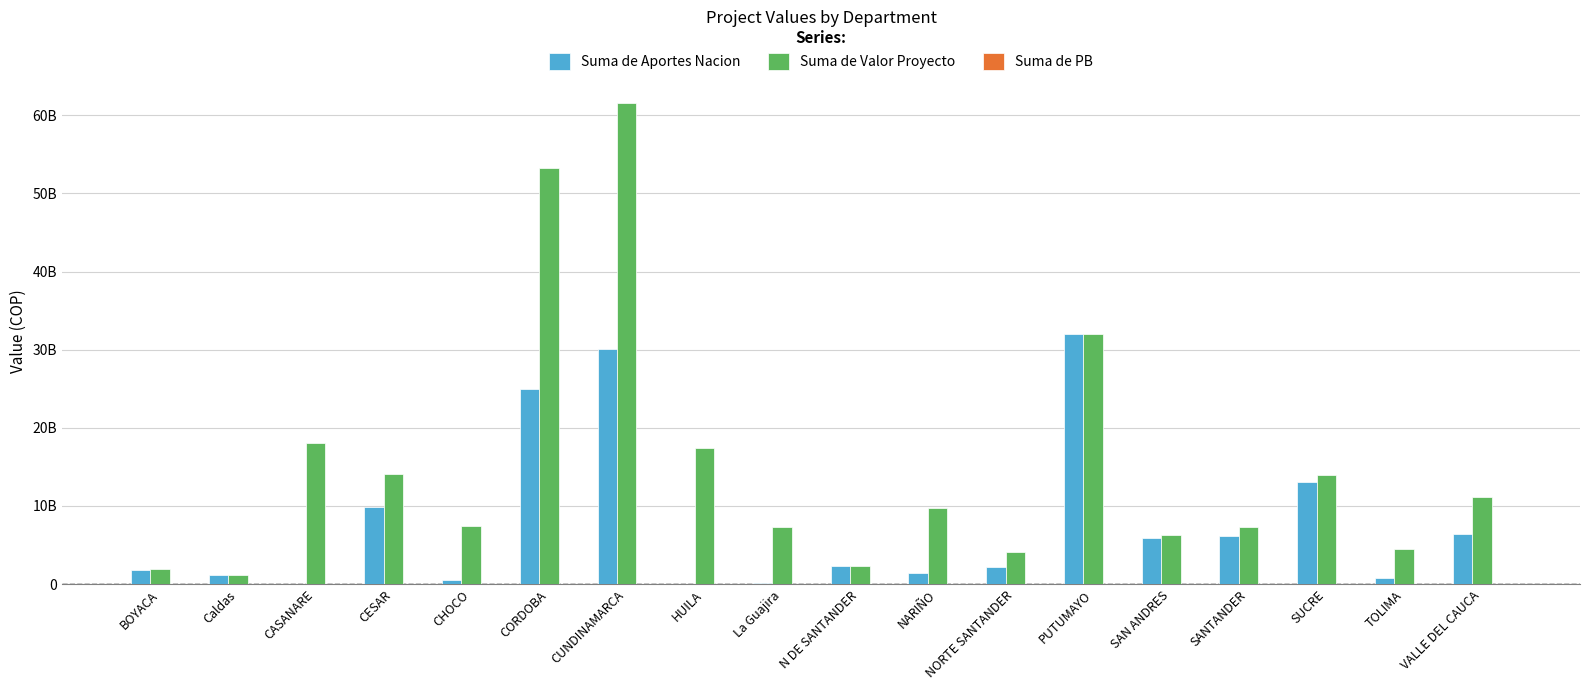

What position from the right is SAN ANDRES?

5